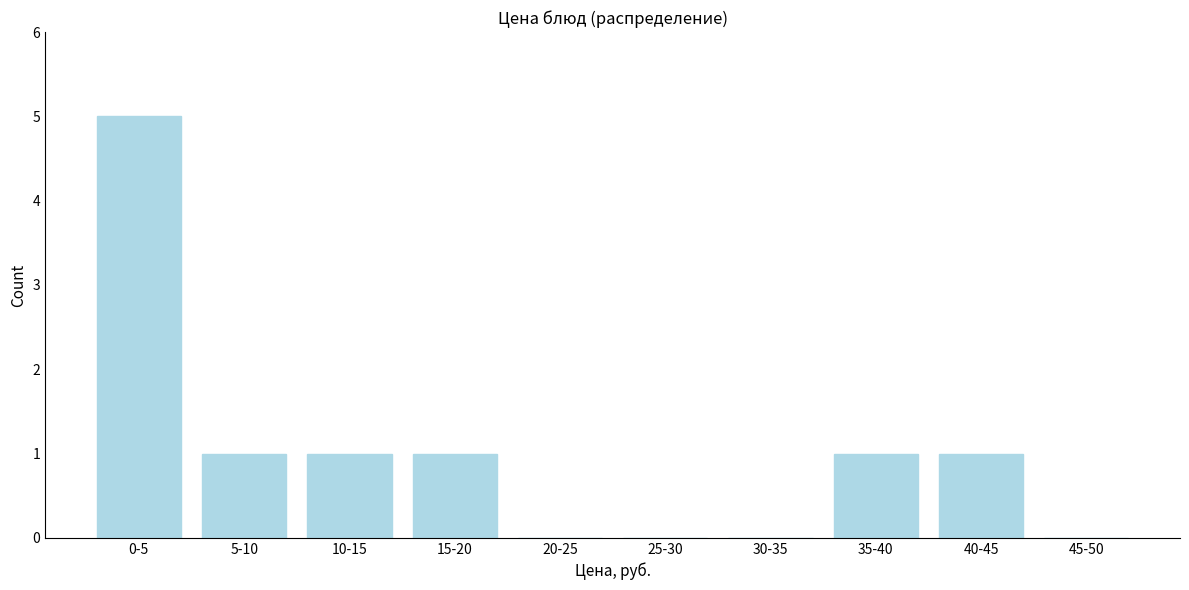

Reading left to right, transcribe all the data shown in this chart.

0-5=5	5-10=1	10-15=1	15-20=1	20-25=0	25-30=0	30-35=0	35-40=1	40-45=1	45-50=0